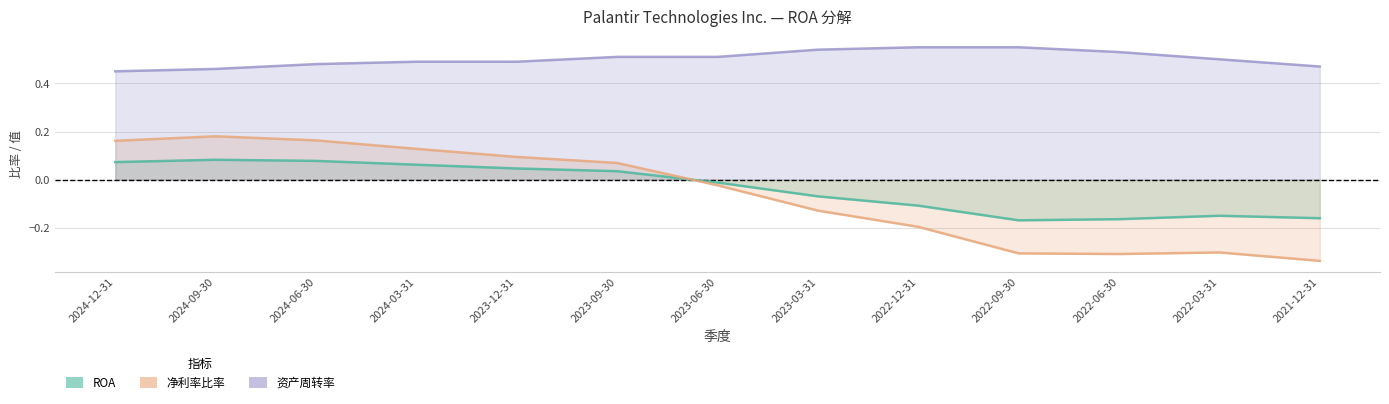

What is the difference between the highest and lowest values at 2024-06-30?

0.4